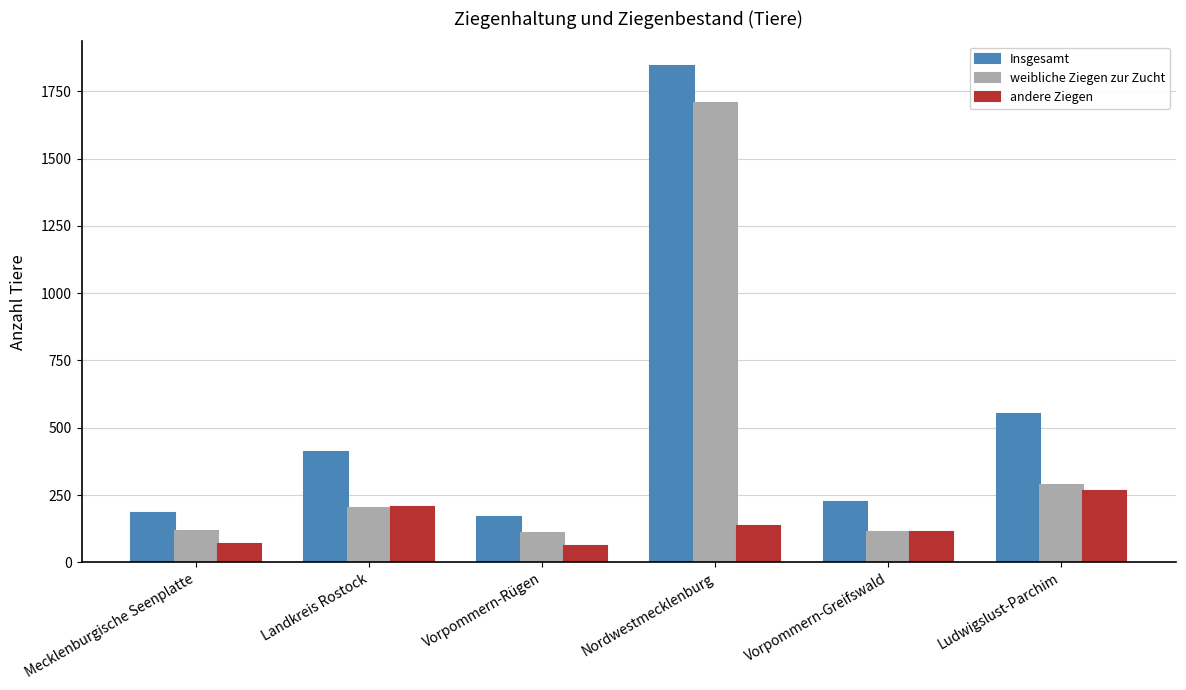

What is the difference between the maximum and minimum values in the Insgesamt series?

1673